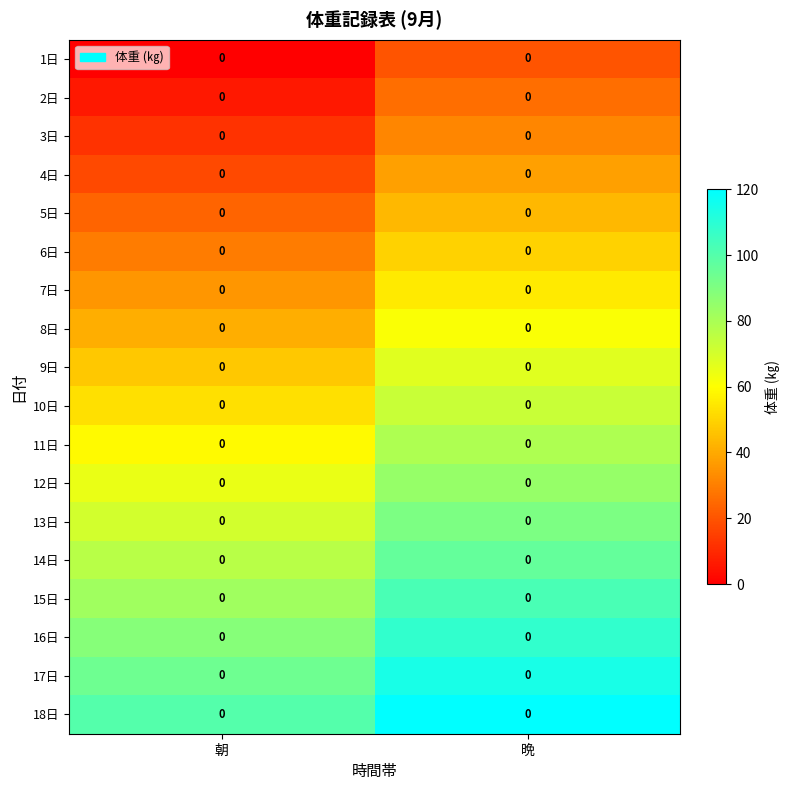

Reading left to right, extract all data points from this chart.

1日: 朝=0.0	晩=0.0
2日: 朝=0.0	晩=0.0
3日: 朝=0.0	晩=0.0
4日: 朝=0.0	晩=0.0
5日: 朝=0.0	晩=0.0
6日: 朝=0.0	晩=0.0
7日: 朝=0.0	晩=0.0
8日: 朝=0.0	晩=0.0
9日: 朝=0.0	晩=0.0
10日: 朝=0.0	晩=0.0
11日: 朝=0.0	晩=0.0
12日: 朝=0.0	晩=0.0
13日: 朝=0.0	晩=0.0
14日: 朝=0.0	晩=0.0
15日: 朝=0.0	晩=0.0
16日: 朝=0.0	晩=0.0
17日: 朝=0.0	晩=0.0
18日: 朝=0.0	晩=0.0